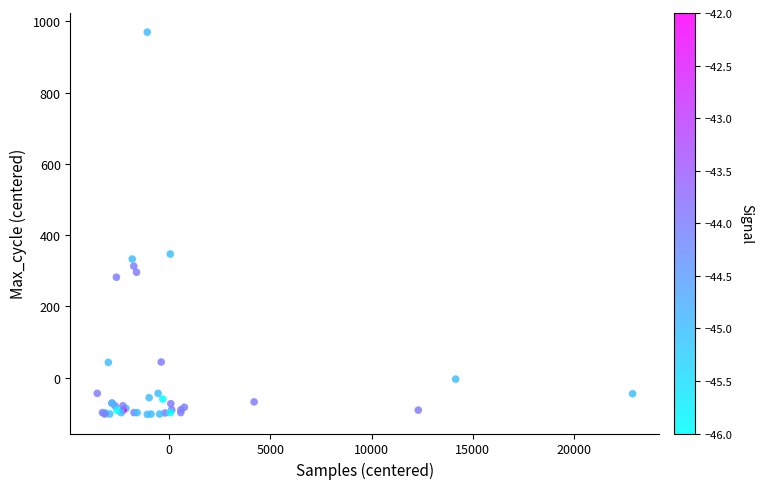

What Y value in the scatter plot is closest to 433?

346.7